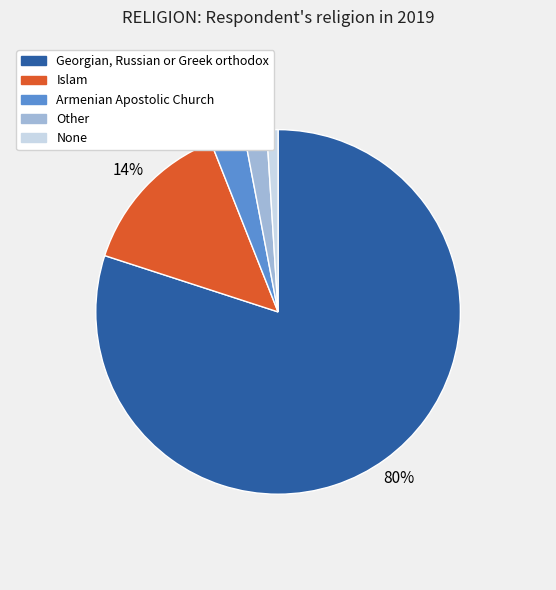

Does Georgian, Russian or Greek orthodox represent more than half of the total?

Yes